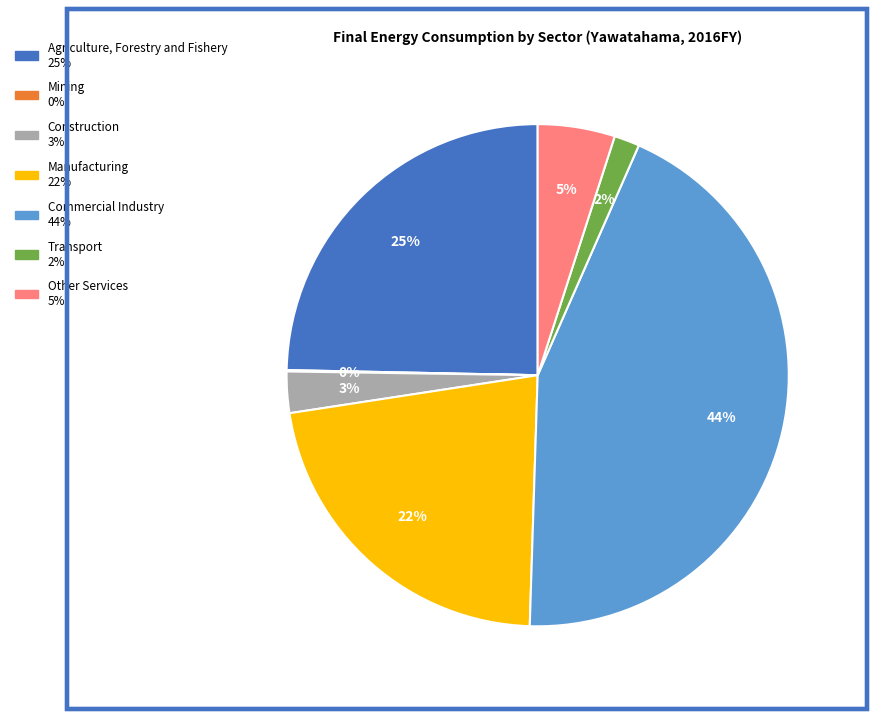

Which slice is the largest?

Commercial Industry